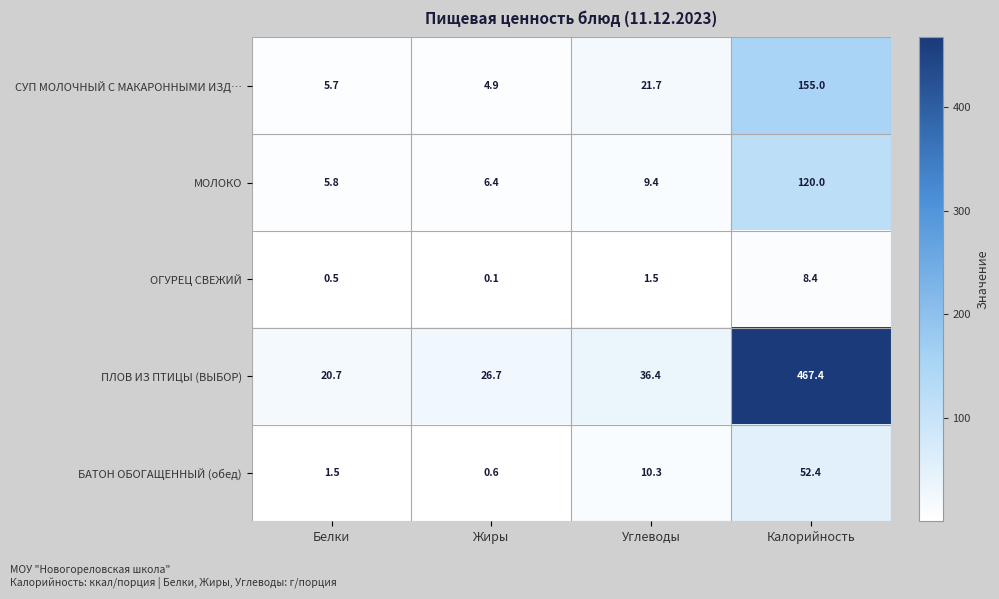

What is the difference between the highest and lowest values at Углеводы?

34.9